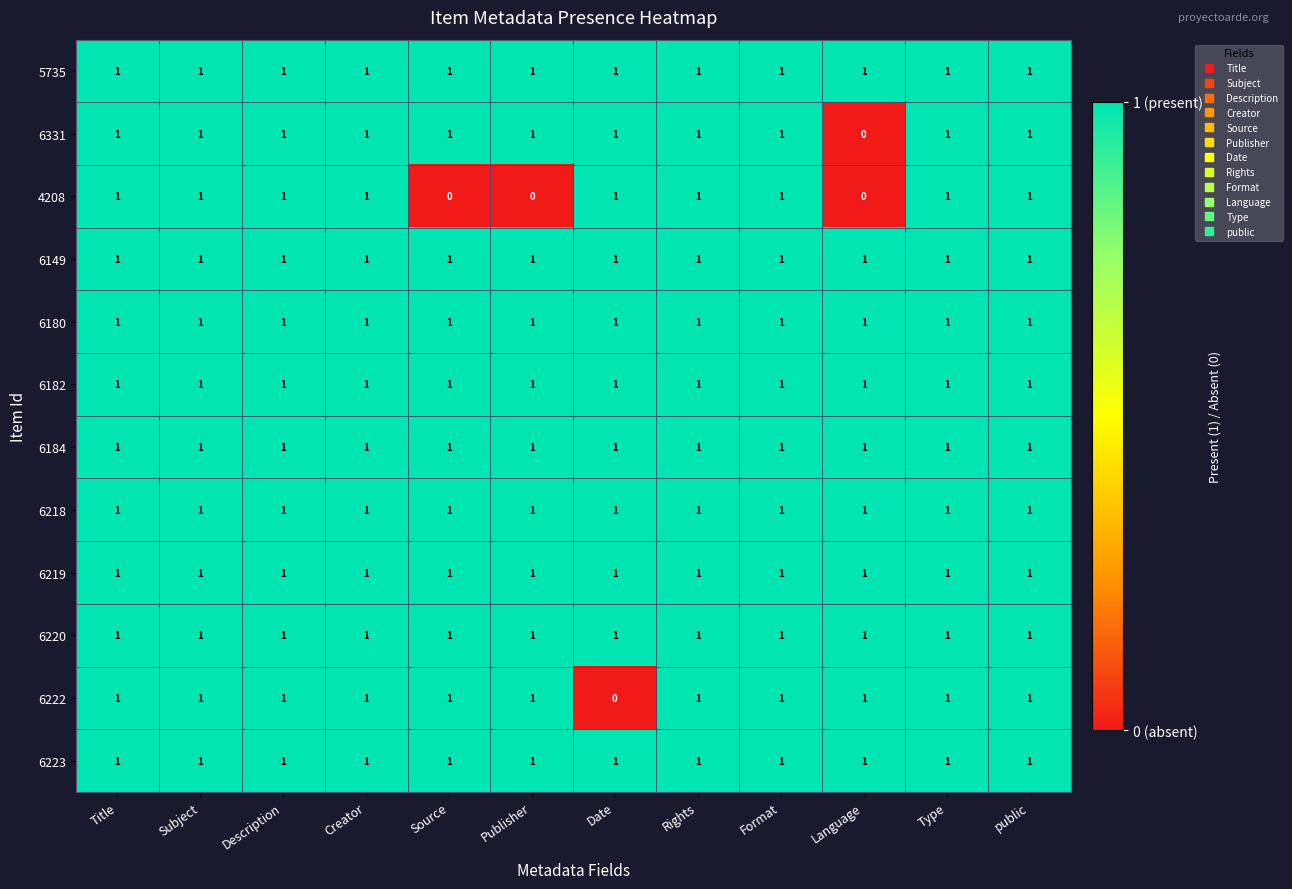

True or false: 5735 has a value of 1 at Format.

True